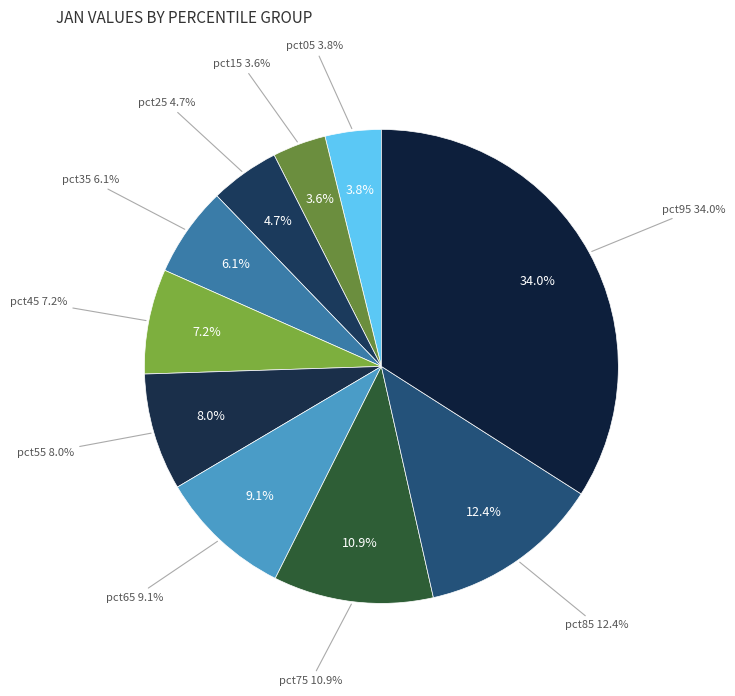

Do pct55 and pct05 together represent more than half of the pie?

No